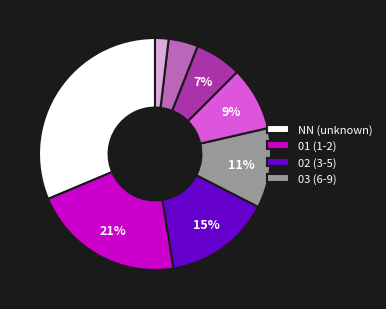

To the nearest percent, what is the difference between the largest and smallest slice percentages?

29%